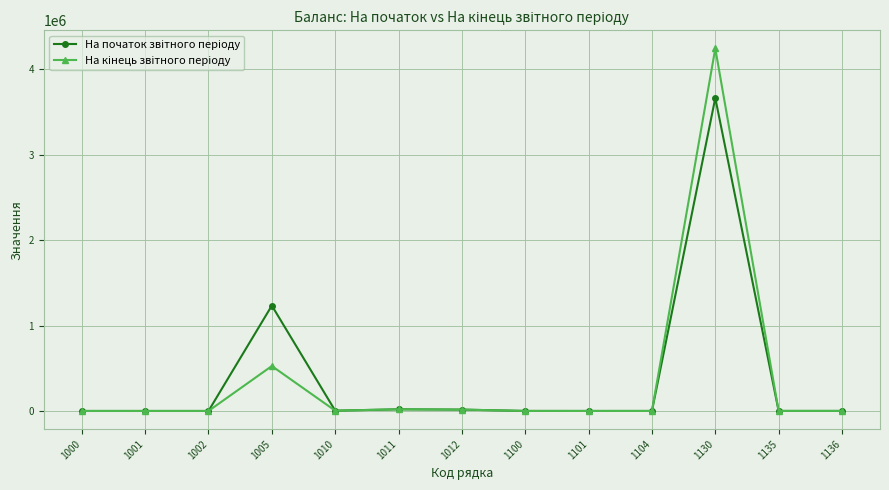

At which category is the sum across all series the highest?

1130